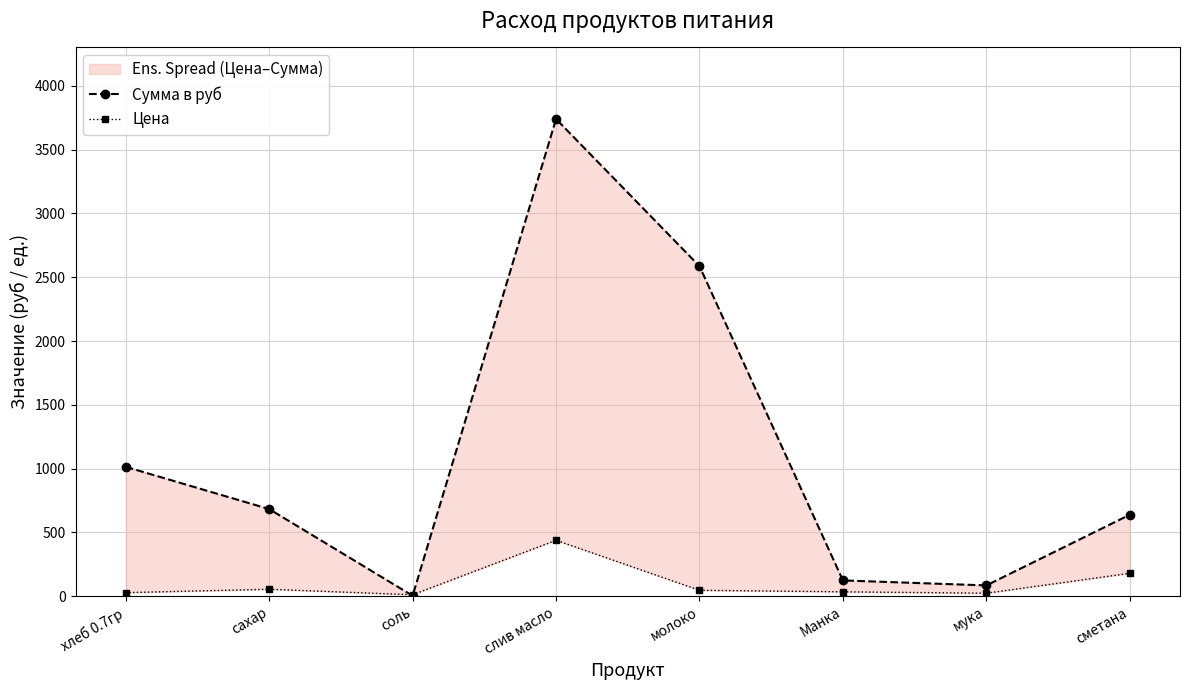

Between which two adjacent categories do Цена and Сумма в руб first intersect?

сахар and соль